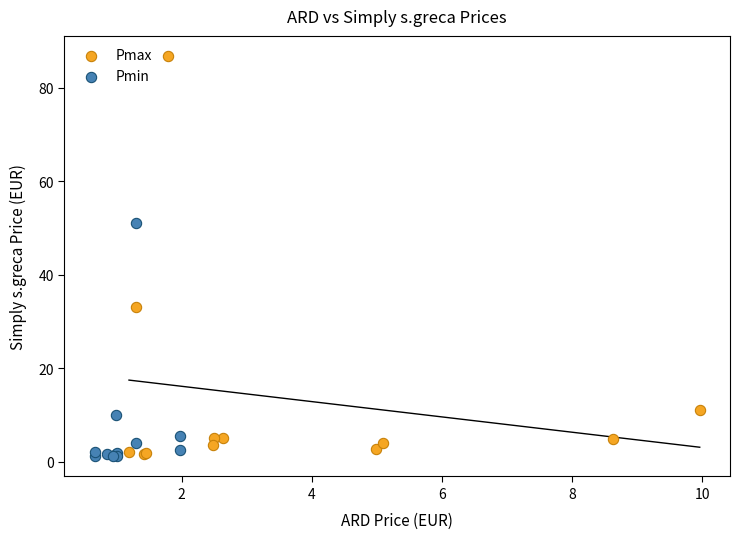

Which series reaches the maximum Y coordinate?

Pmax